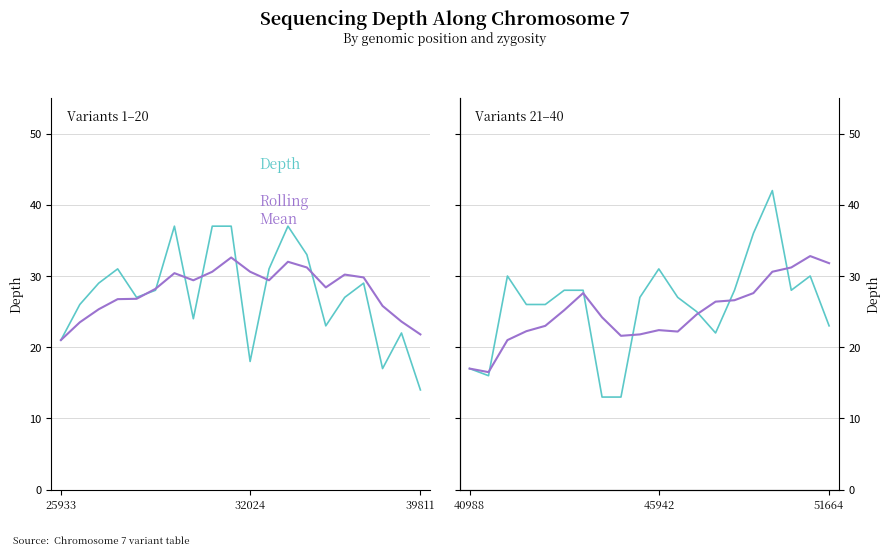

How many times do Rolling Mean (w=5) and Depth cross each other?

6